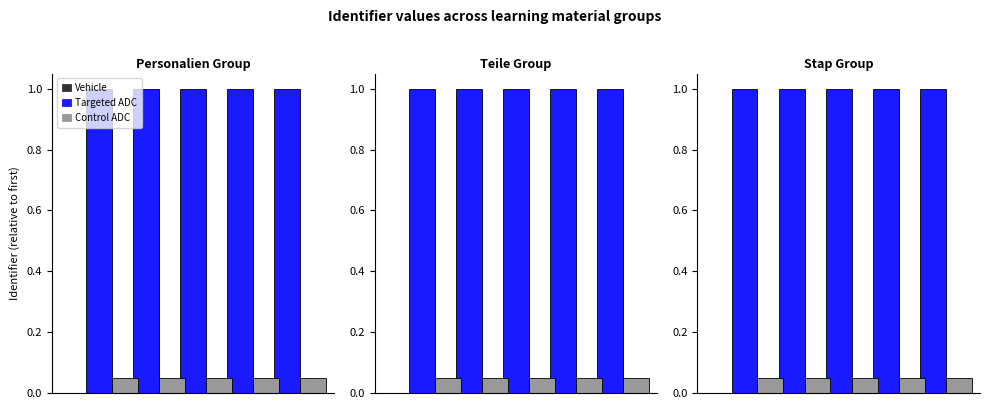

How many Targeted ADC values are between 1 and 2?

5